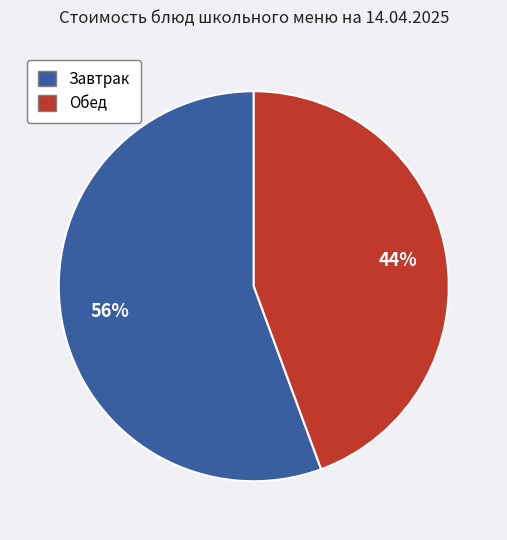

Is there a majority slice in this chart?

Yes